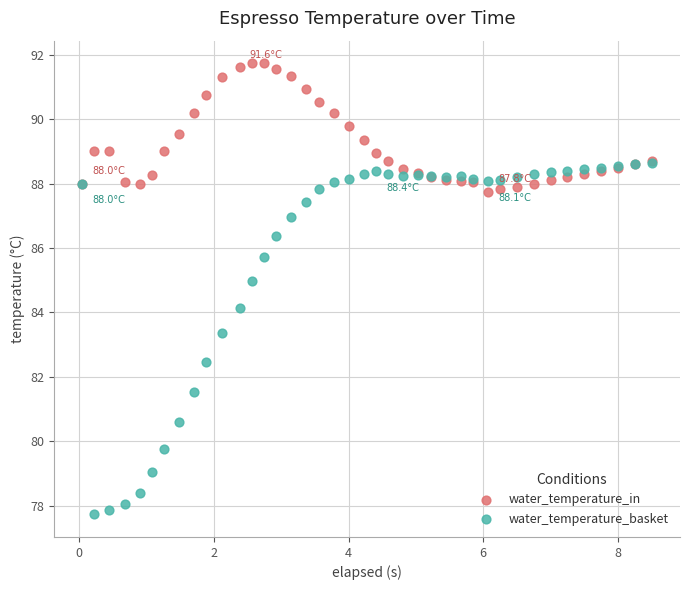

Which series has the largest Y range (max minus min)?

water_temperature_basket